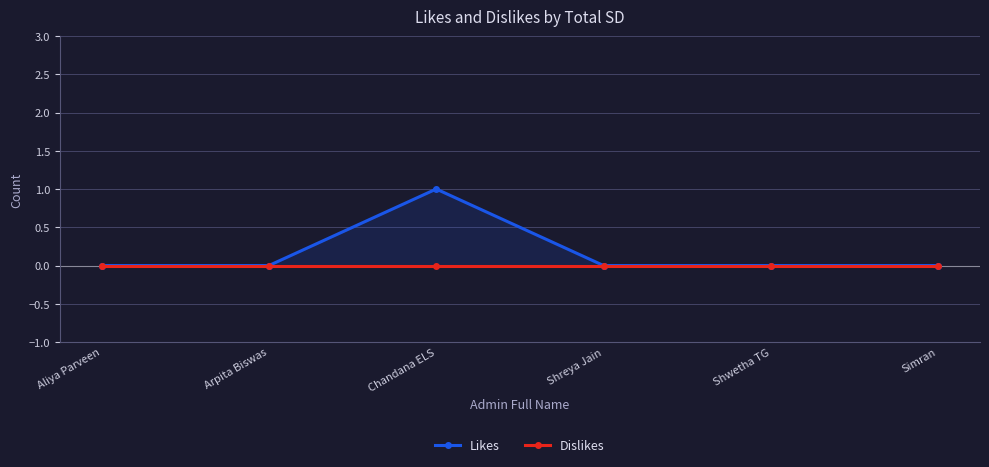

The Likes series shows 1 at Shreya Jain. True or false?

False